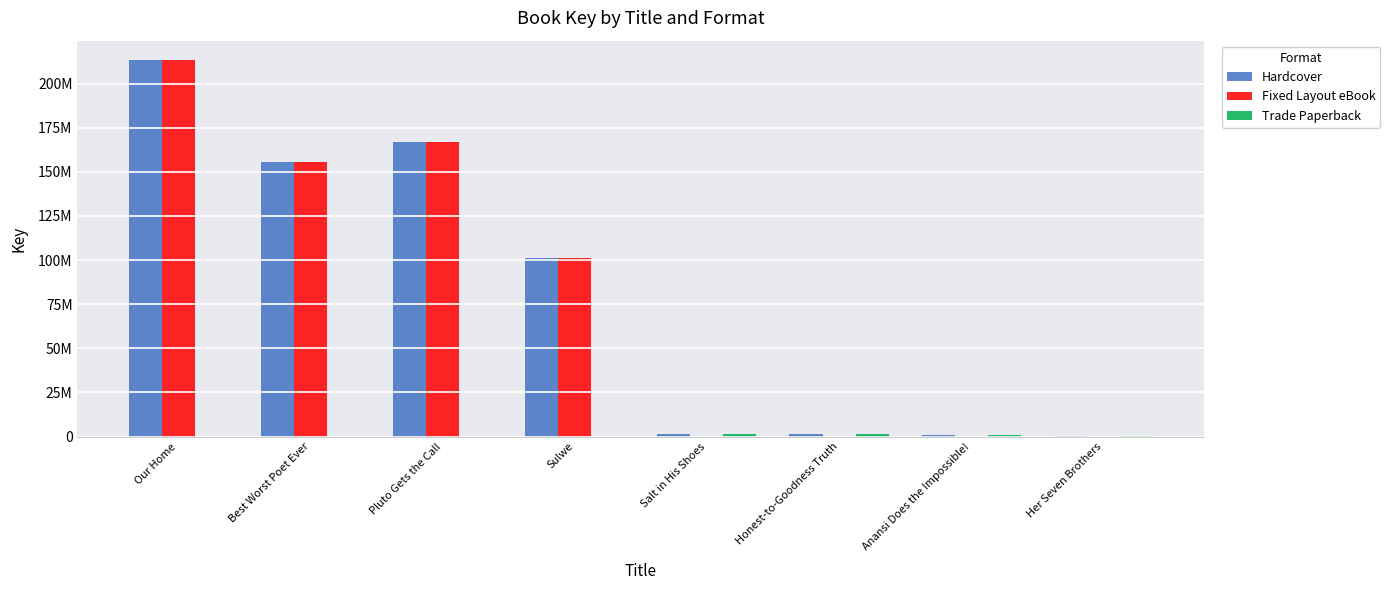

Are the bars horizontal?

No